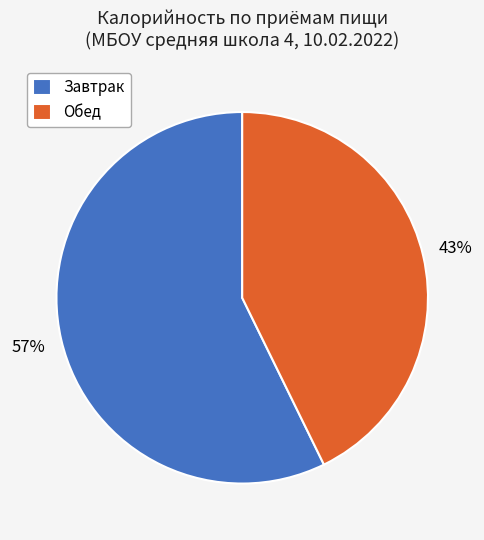

Is it true that Обед is 43% of the pie?

True